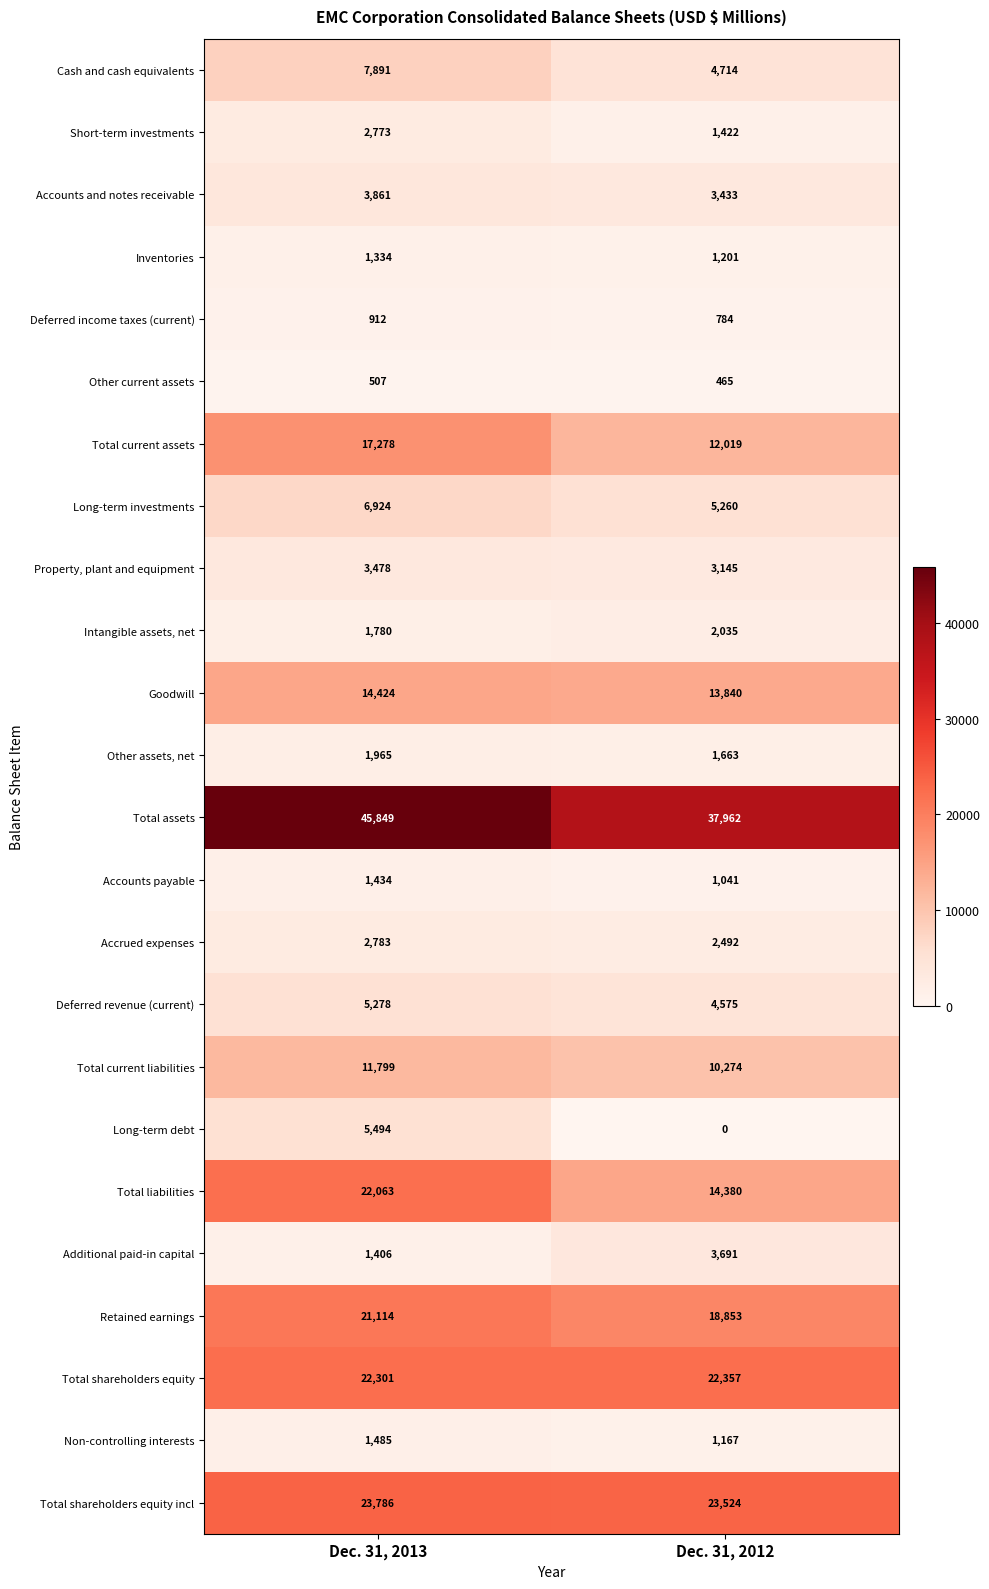

Which label corresponds to the smallest value in the chart?

Dec. 31, 2012